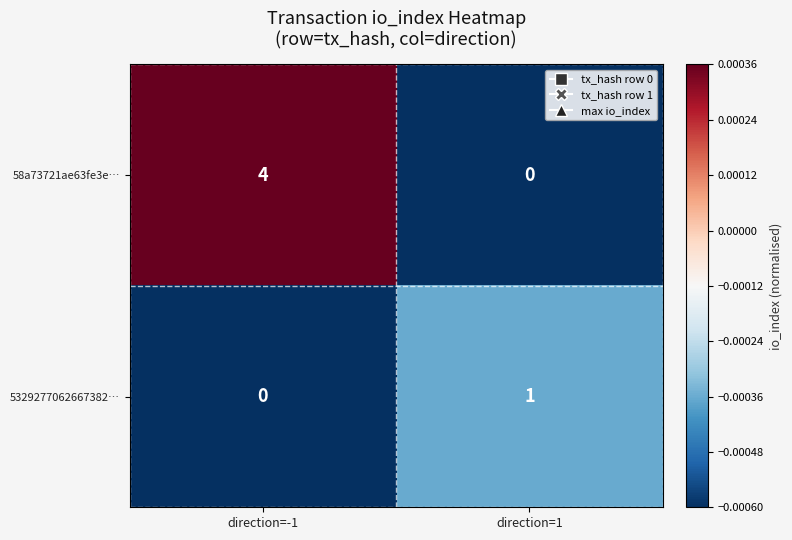

Rank the series by their average value, from highest to lowest.

58a73721ae63fe3e…, 5329277062667382…